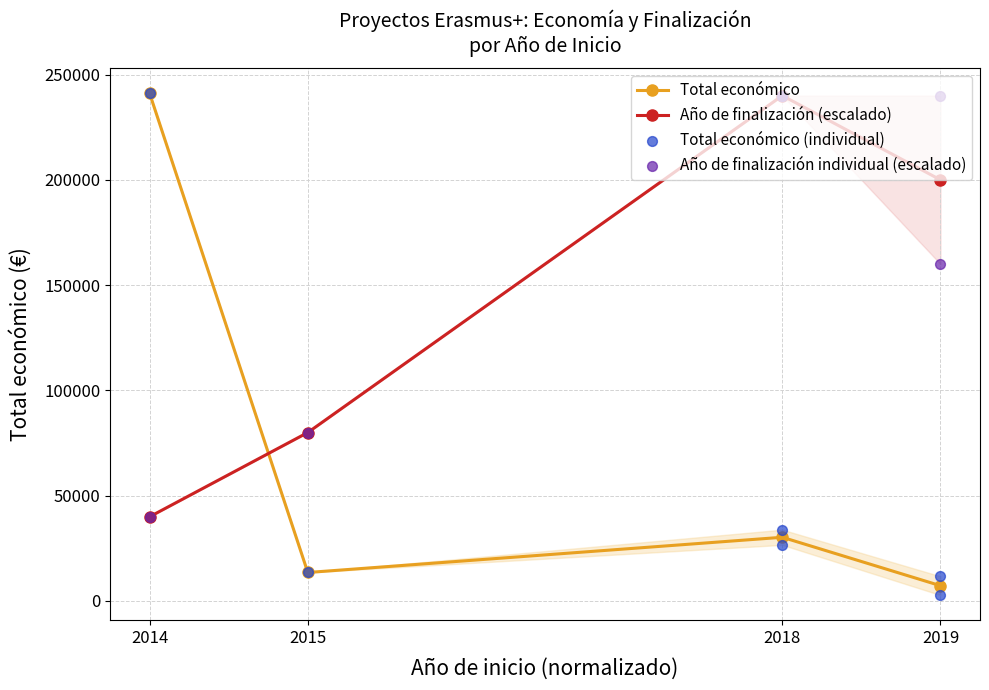

At how many categories does at least one series exceed 64580?

6